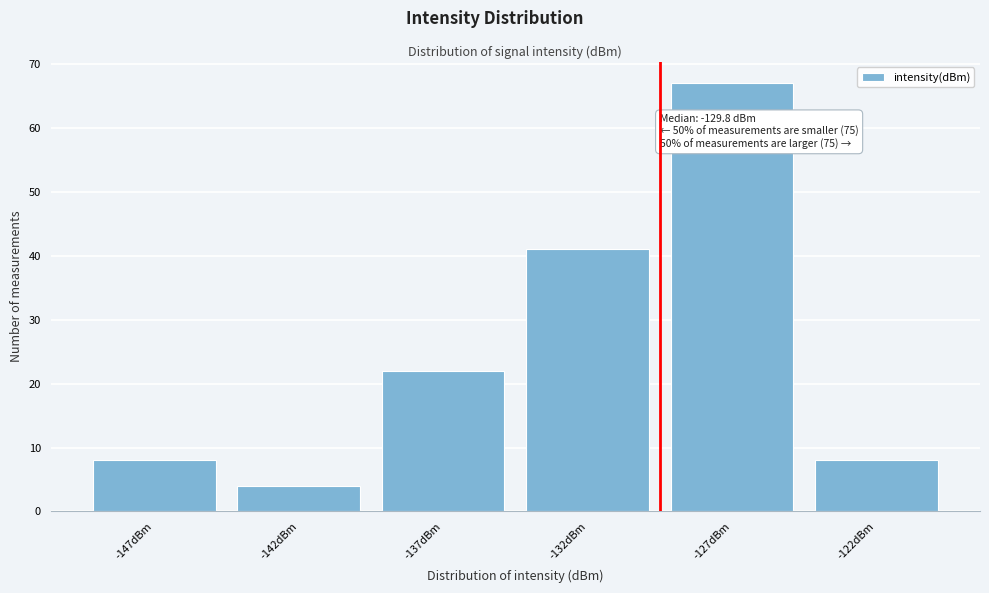

Reading left to right, what are all the values shown in this chart?

8	4	22	41	67	8